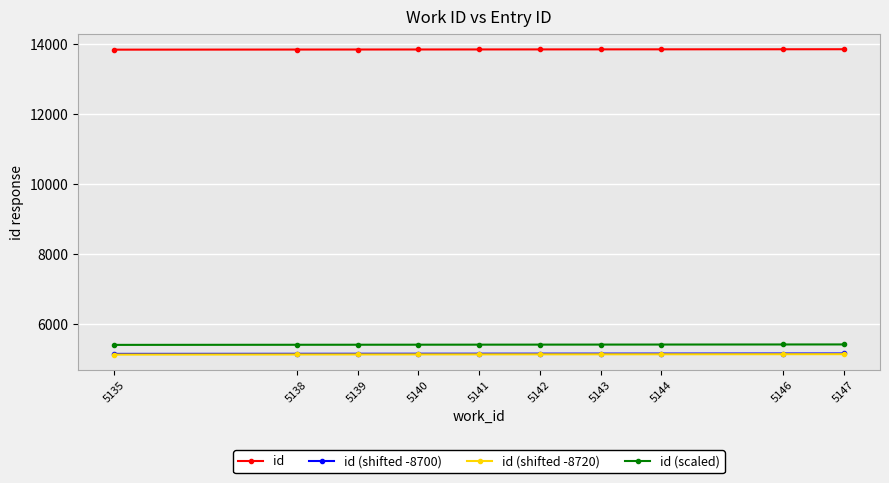

What is the difference between the highest and lowest values at 5141?

8720.0